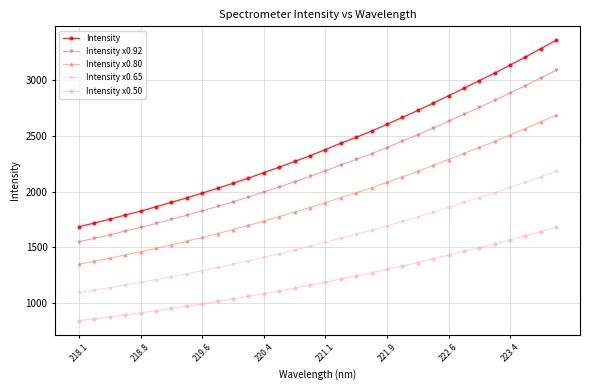

What is the maximum value for Intensity x0.50?

1679.1